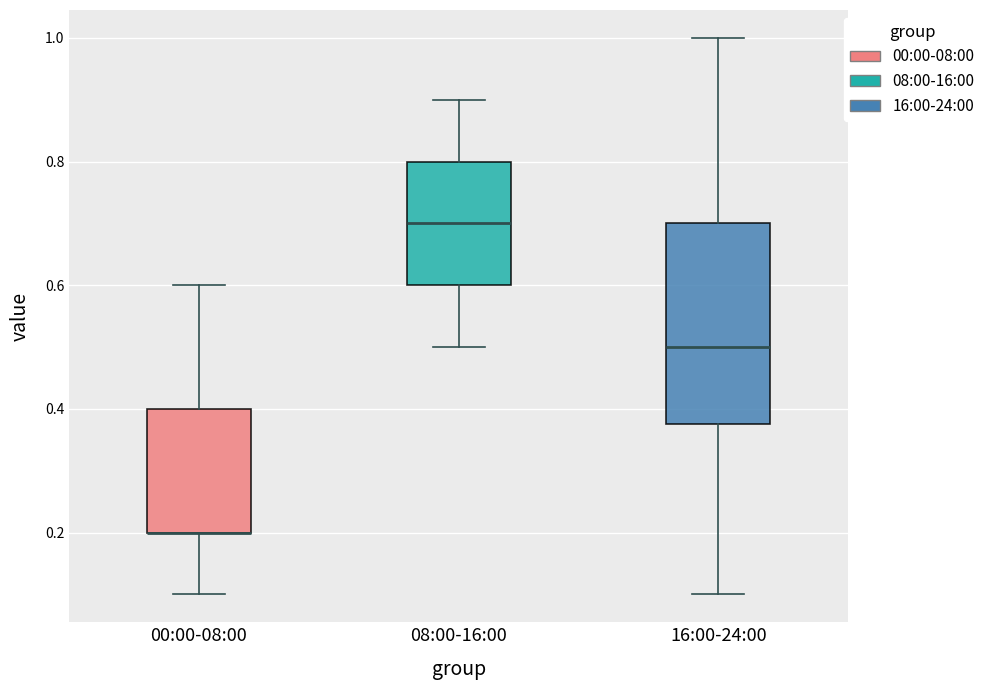

Reading left to right, read every box against the y-axis: the position of its median line, the range the box covers, and the ends of its whiskers. The values are not printed on the chart, so give them approximately, as read against the axis.

00:00-08:00: median 0.20 (drawn on the box's lower edge), box 0.20 to 0.40, whiskers 0.10 to 0.60
08:00-16:00: median 0.70, box 0.60 to 0.80, whiskers 0.50 to 0.90
16:00-24:00: median 0.50, box 0.38 to 0.70, whiskers 0.10 to 1.00